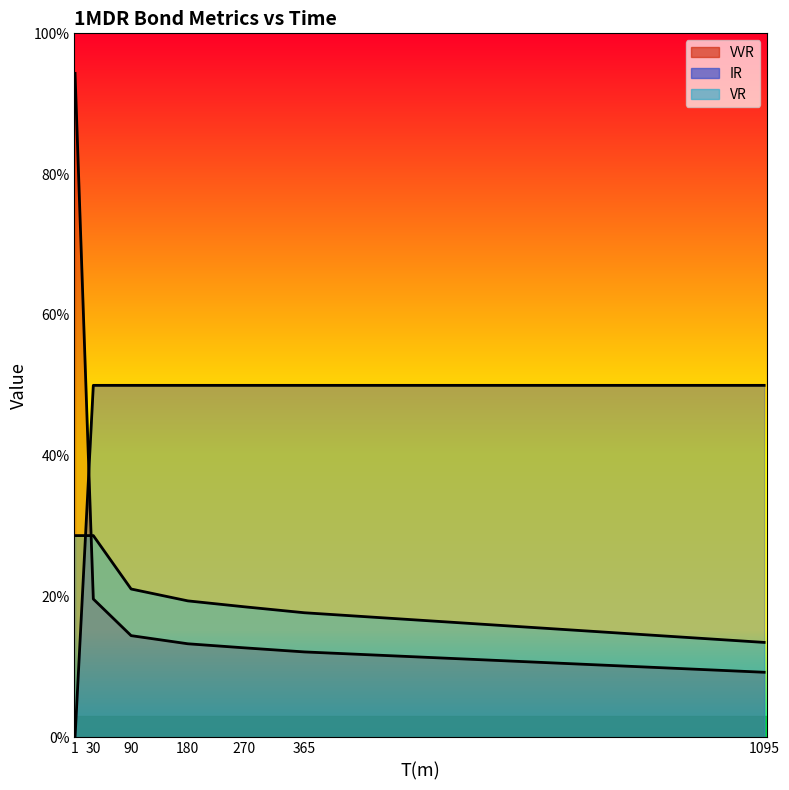

Rank the series by their average value, from highest to lowest.

IR, VVR, VR